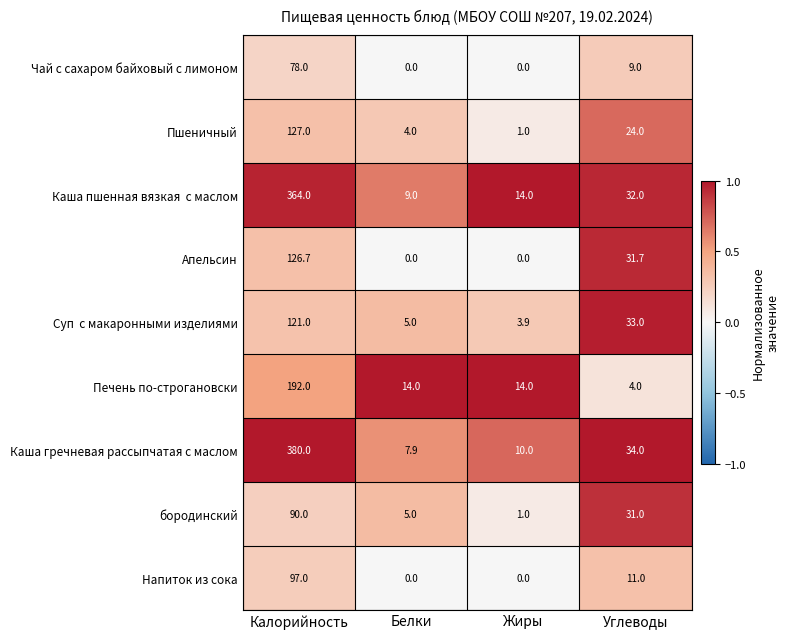

What is the greatest value displayed?

380.0